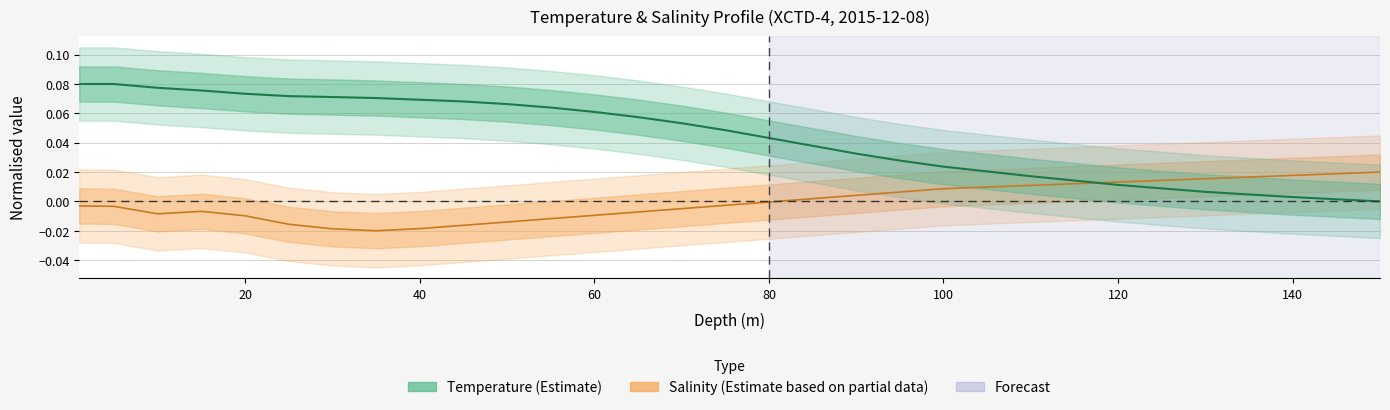

What are all the series names shown in the legend?

Salinity, Temperature